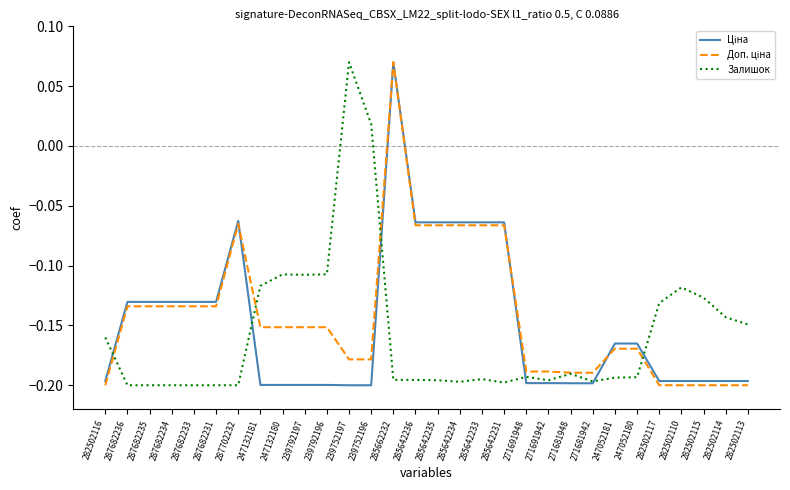

At how many categories does at least one series exceed 0?

3